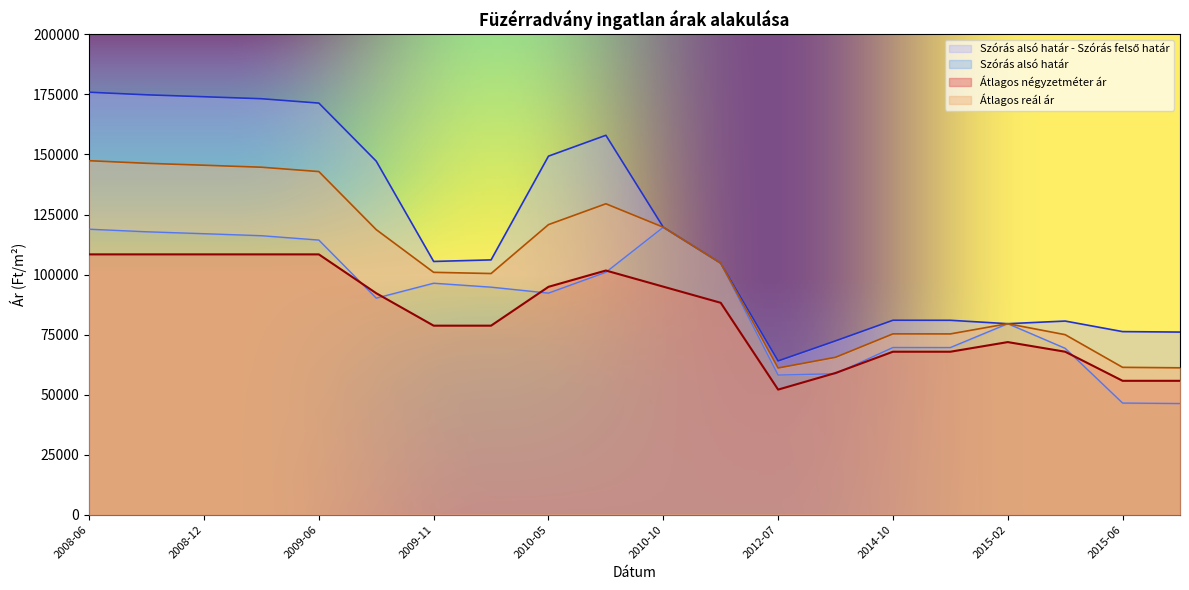

Which category has the lowest value across all series?

2015-09